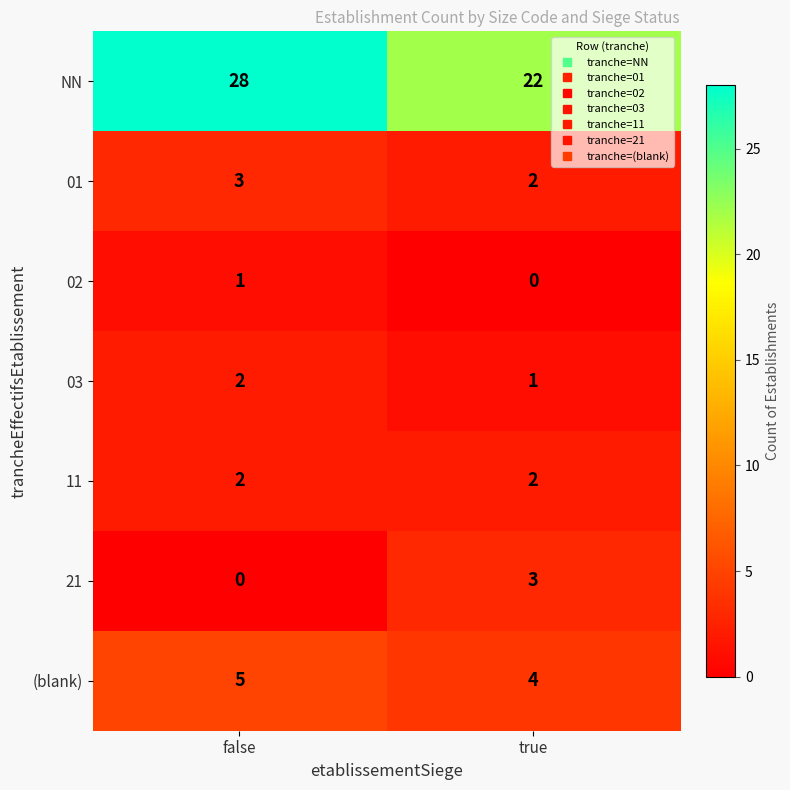

What is the sum of the 21 values at false and true?

3